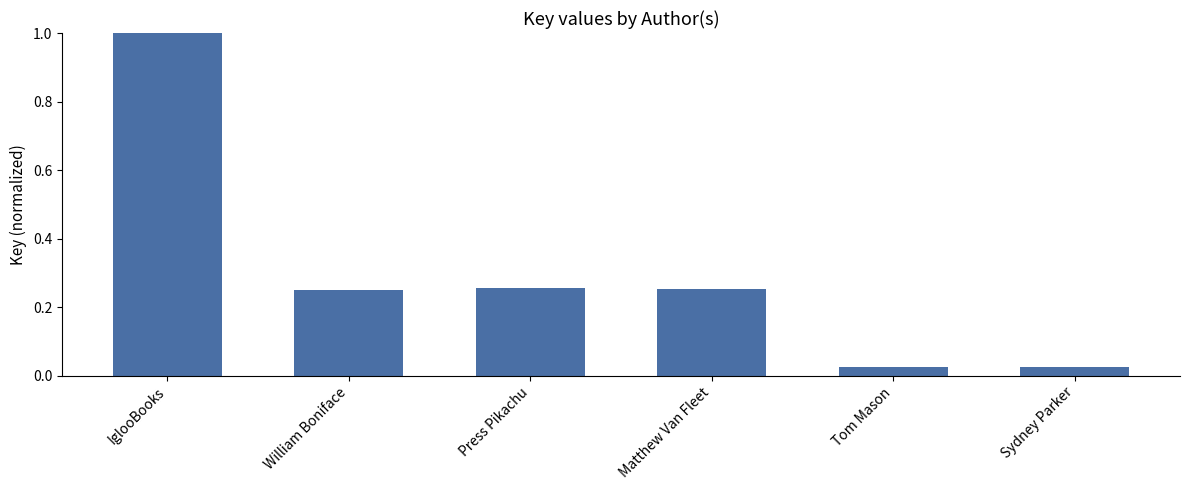

What is the sum of the values at IglooBooks and Matthew Van Fleet?

1.3